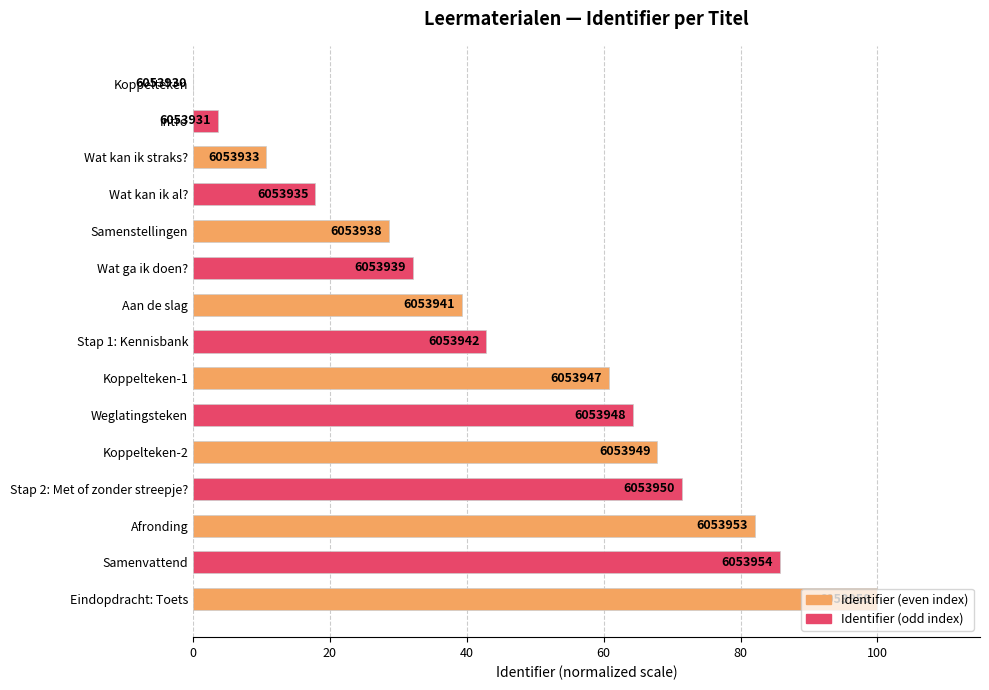

How many positive values are there?

14